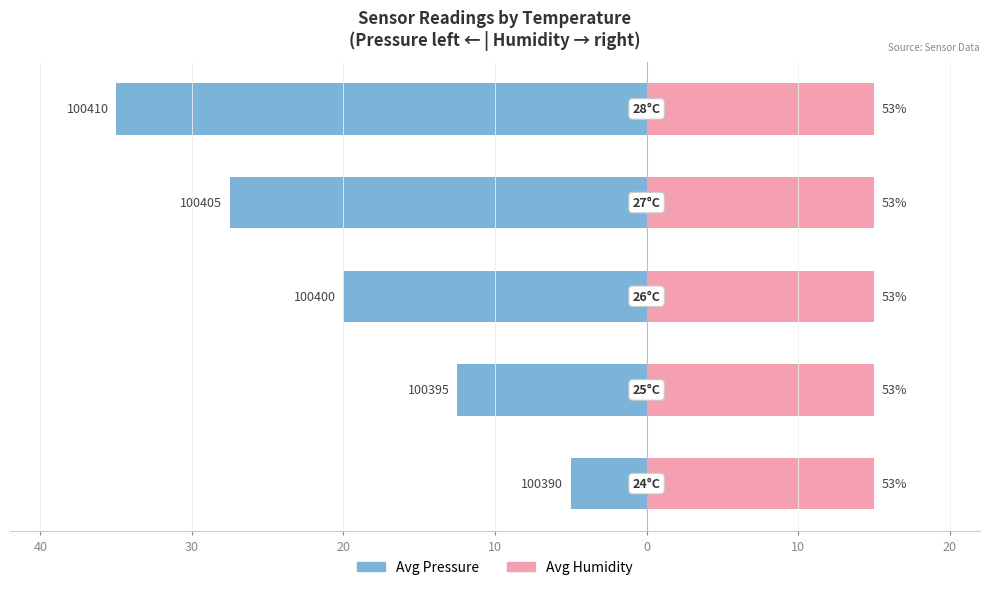

Are the bars grouped side by side (vs. stacked)?

Yes